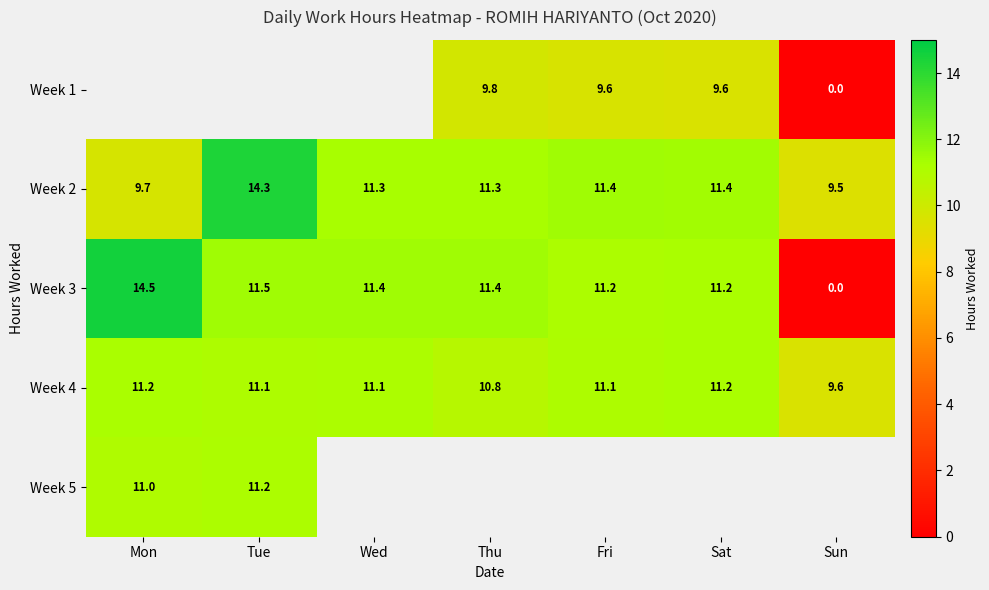

At which label does Week 3 first exceed 11?

Mon